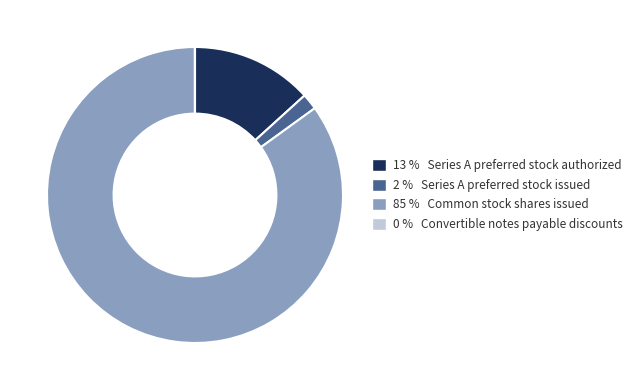

Combined, do 85 % Common stock shares issued and 13 % Series A preferred stock authorized account for over 50%?

Yes